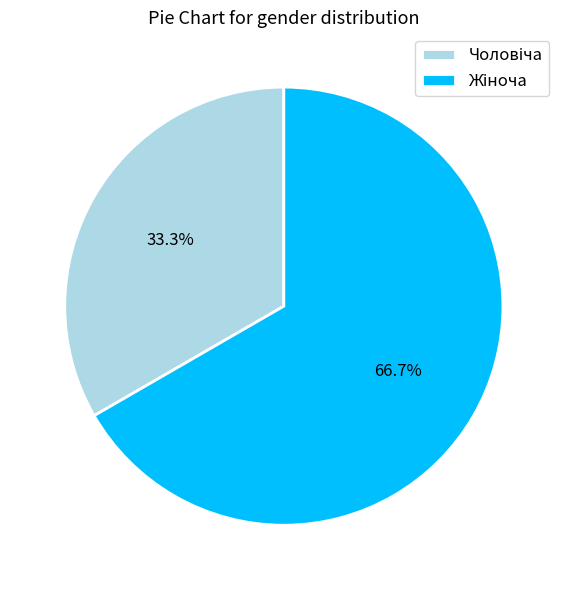

Is there any slice that represents more than half of the pie?

Yes